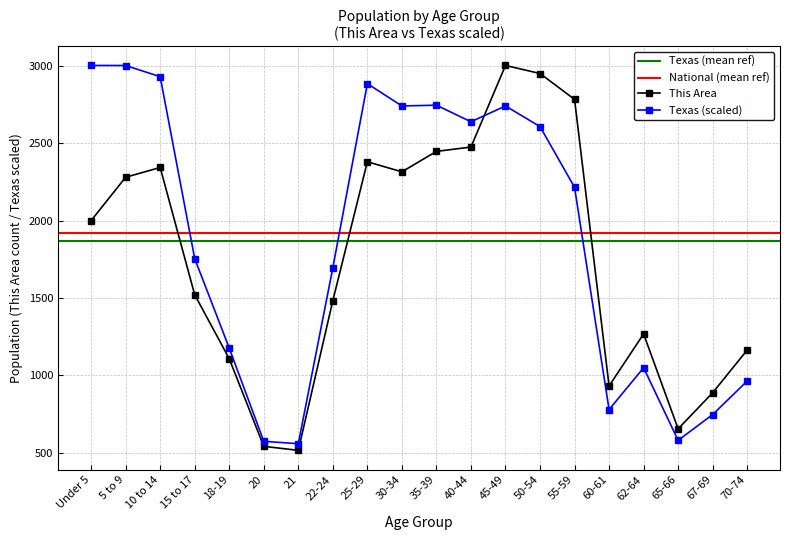

The value of This Area at 30-34 is 2315.0. True or false?

True